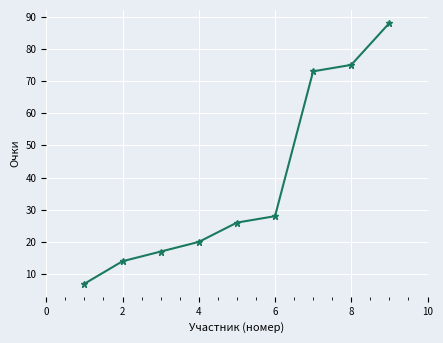

What is the greatest value displayed?

88